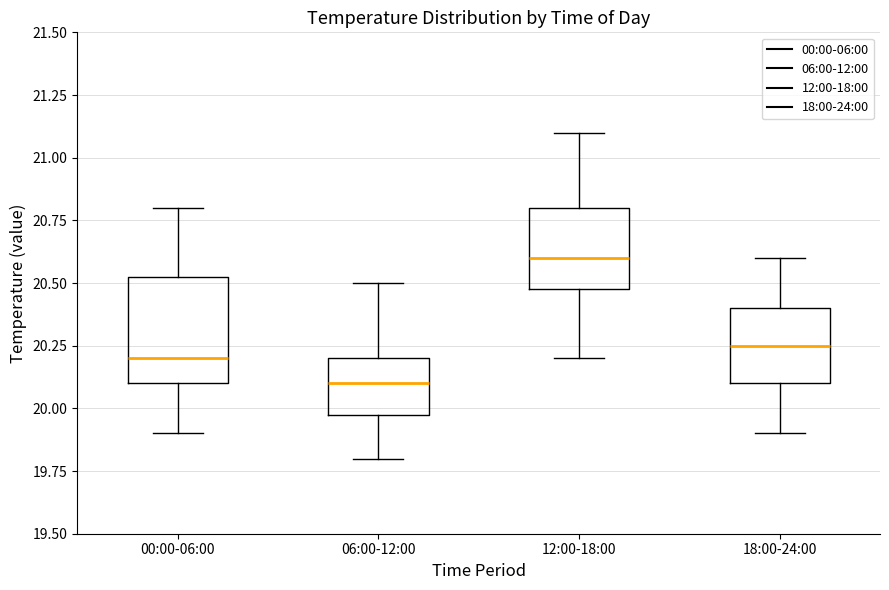

Which box's median line is the lowest?

06:00-12:00